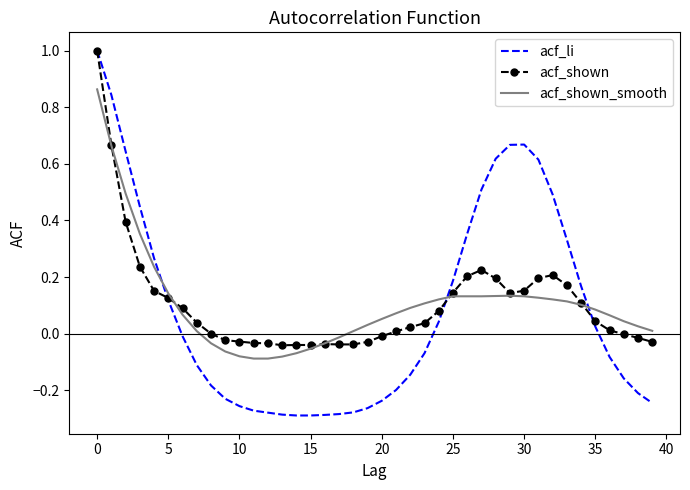

How many values in acf_shown_smooth are above zero?

30